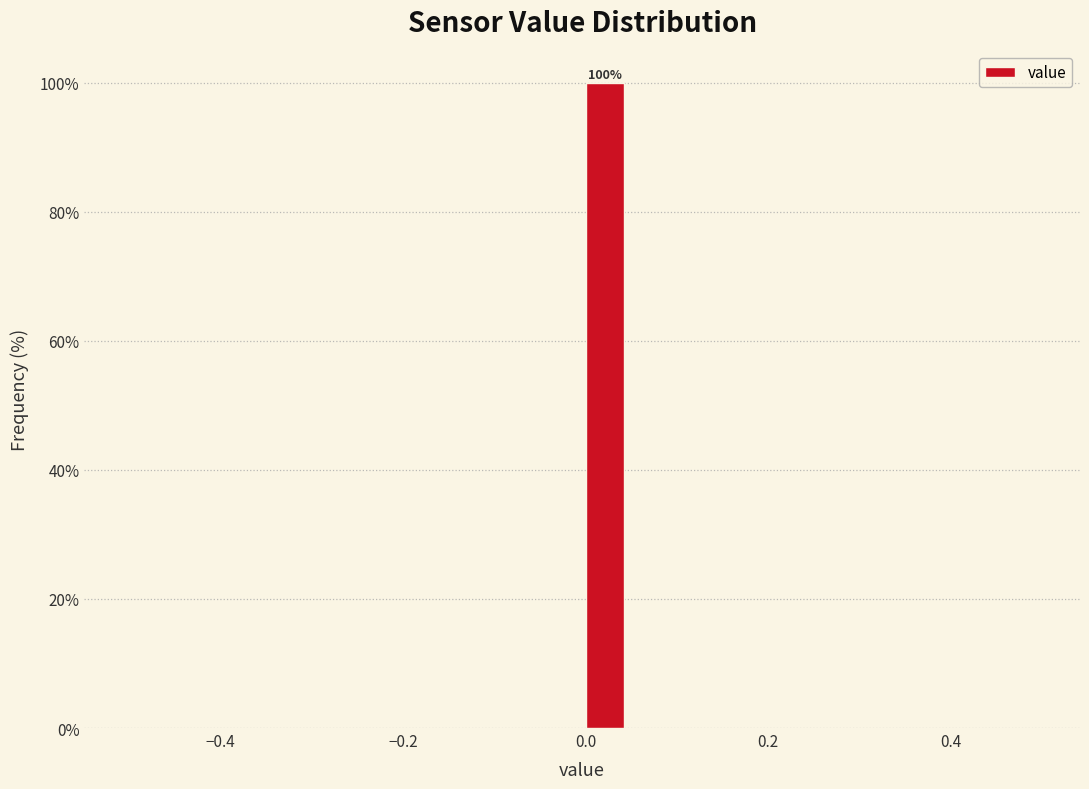

Read against the x-axis, roughly where is the centre of the tallest bar?

0.02